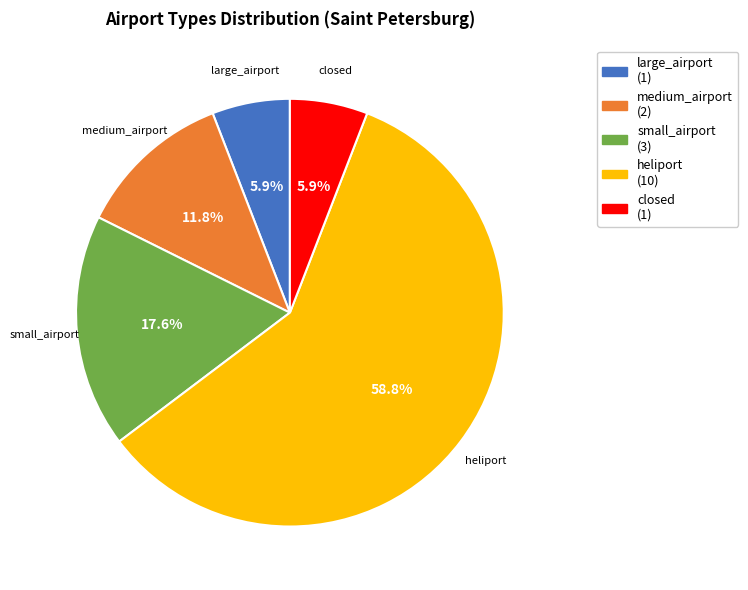

The closed slice represents 20% of the pie. True or false?

False